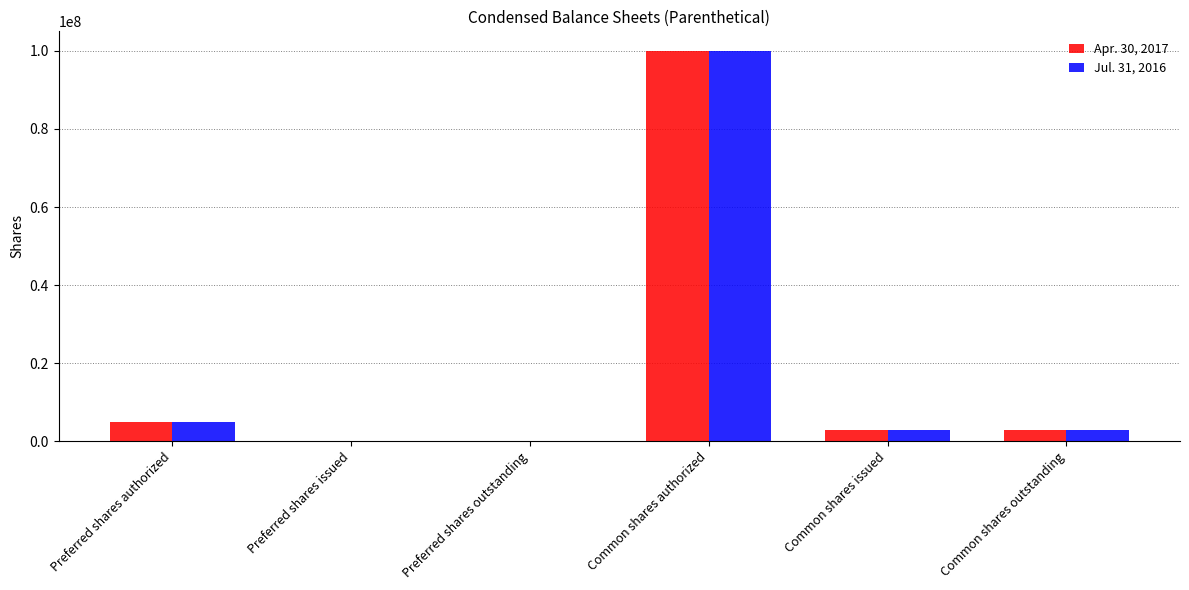

Is it true that Jul. 31, 2016 equals 3018000 at Common shares outstanding?

True